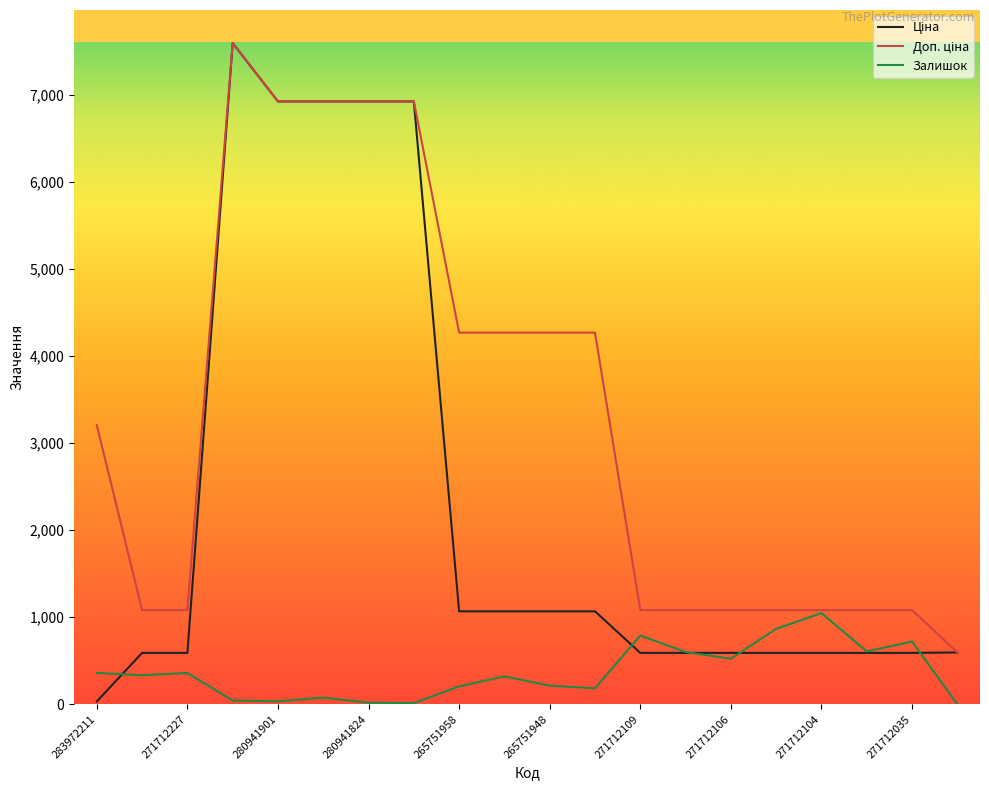

Is this an area chart (filled region under the line)?

No